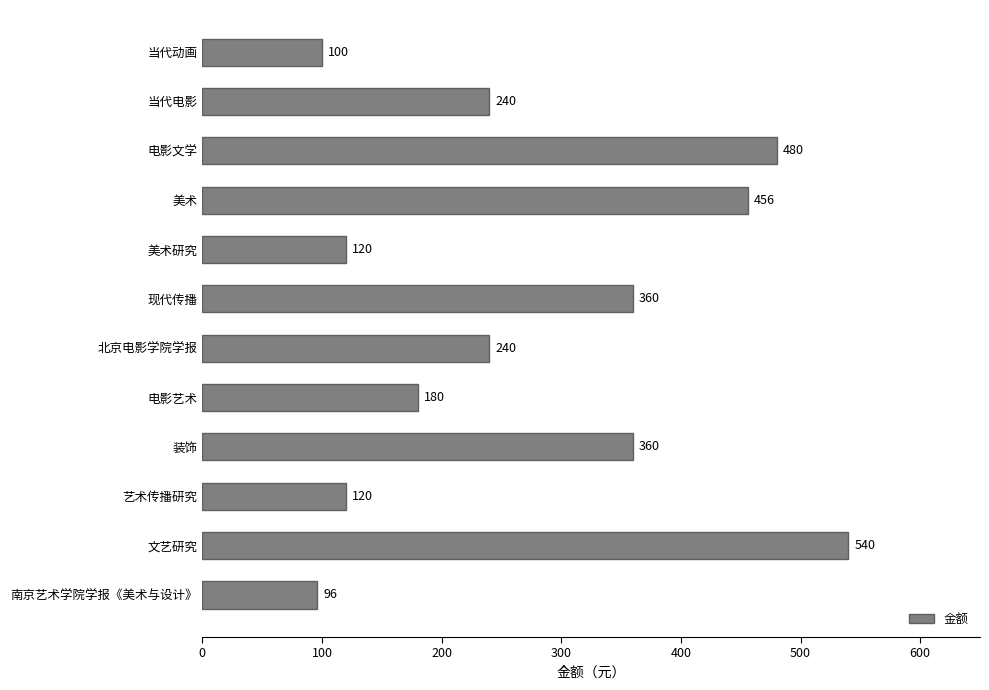

What is the sum of all values?

3292